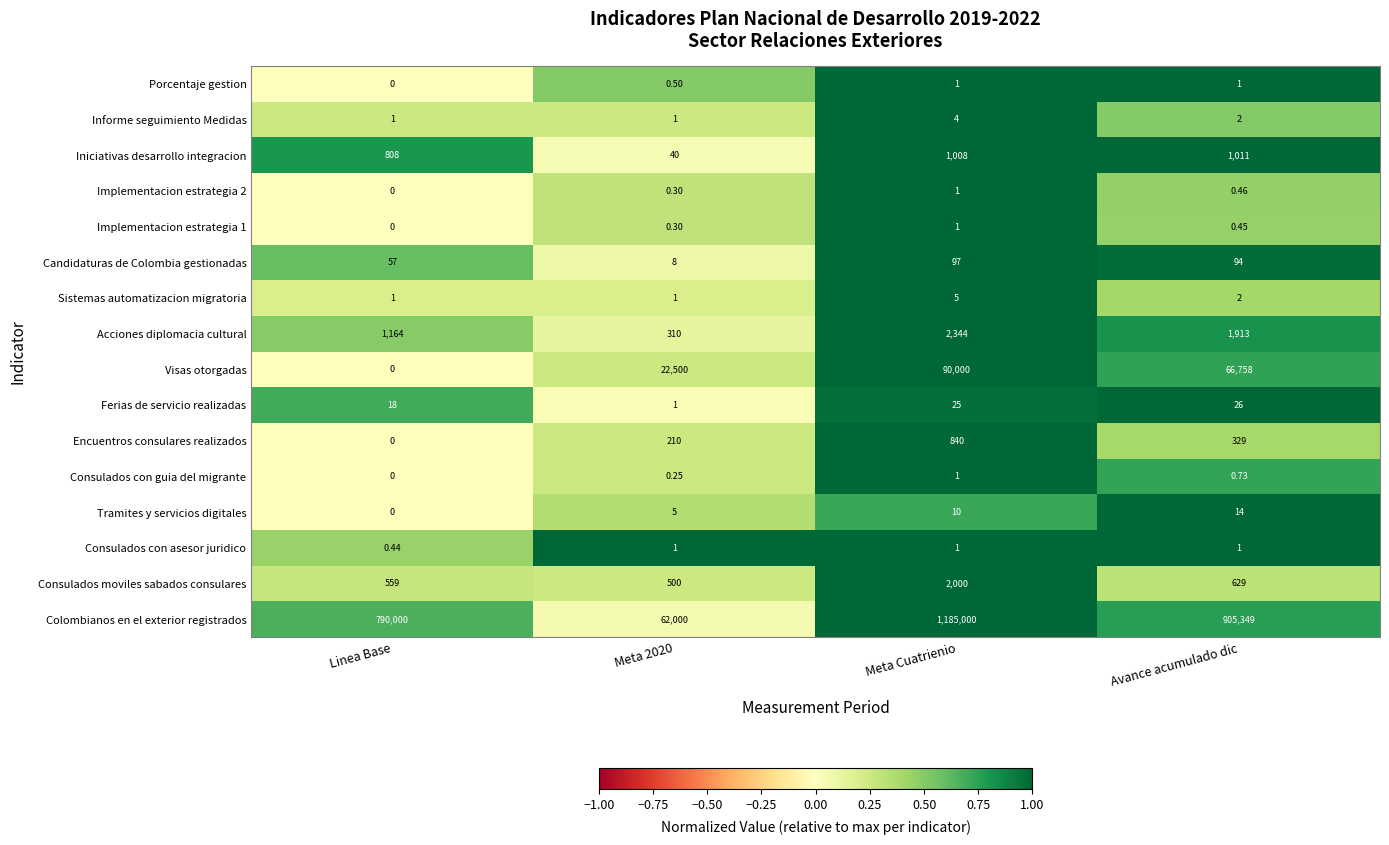

How many categories are shown in the chart?

4